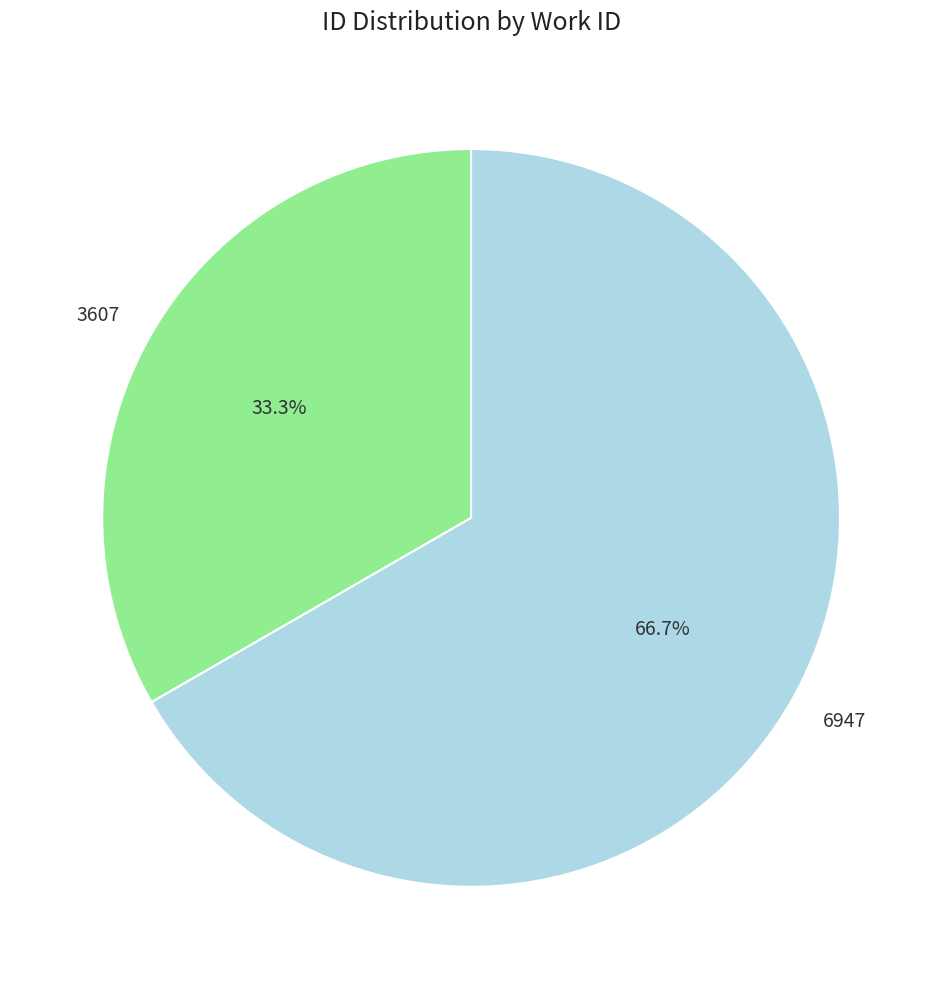

To the nearest percent, what is the difference between the largest and smallest slice percentages?

33%